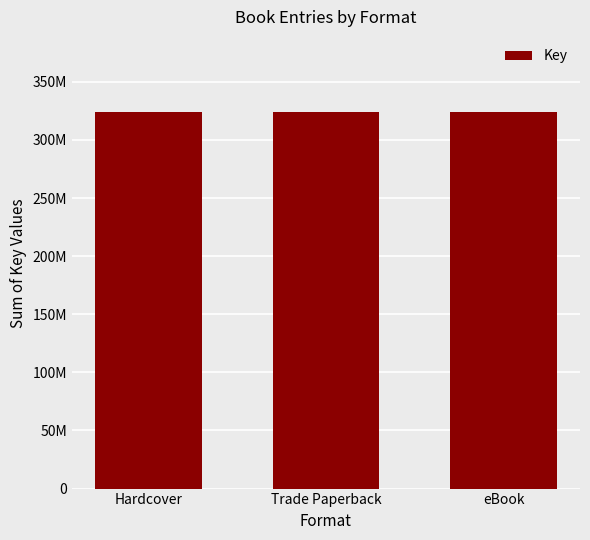

How many distinct data groups are displayed?

1